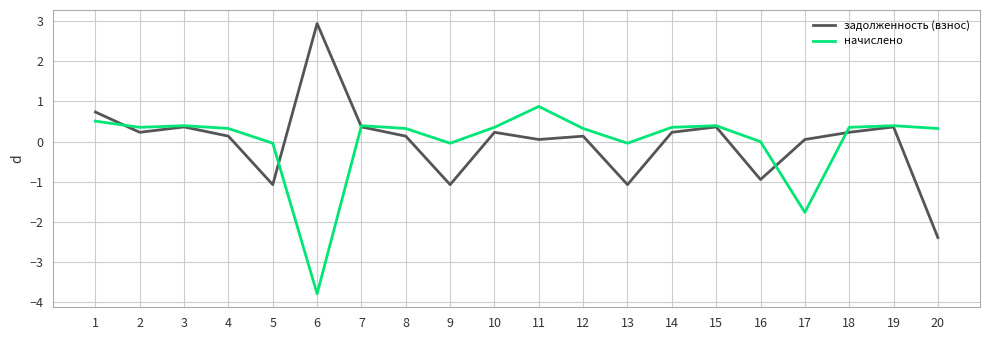

List the series in order of their peak value, lowest first.

начислено, задолженность (взнос)